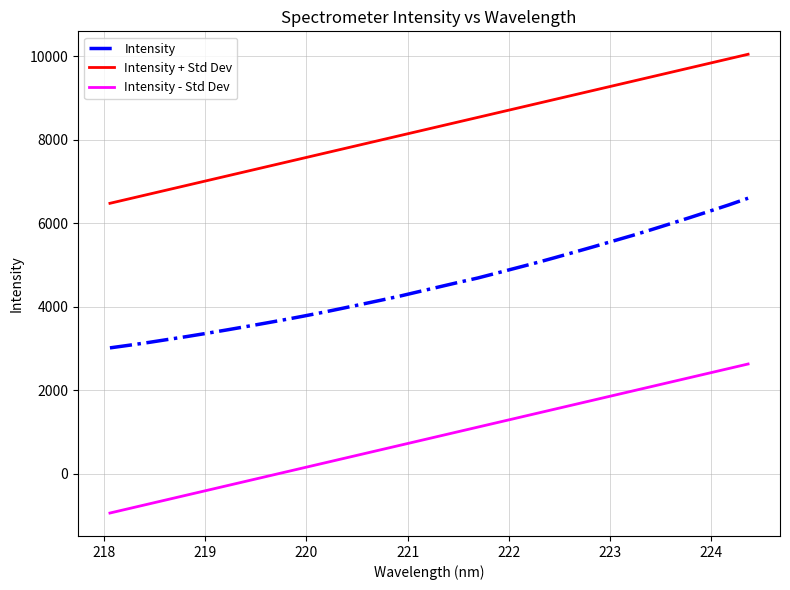

True or false: Intensity + Std Dev and Intensity cross at least once.

False